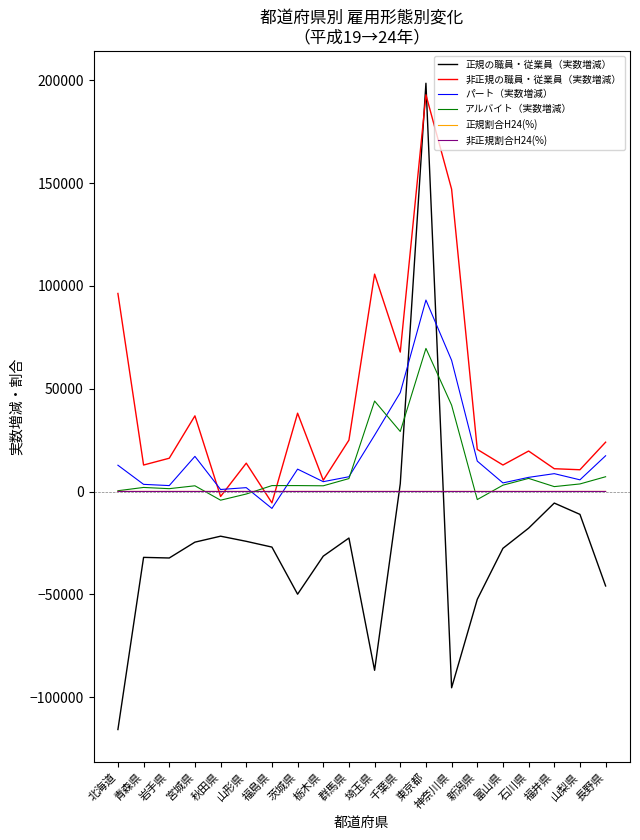

What is the sum of all パート（実数増減） values?

344000.0